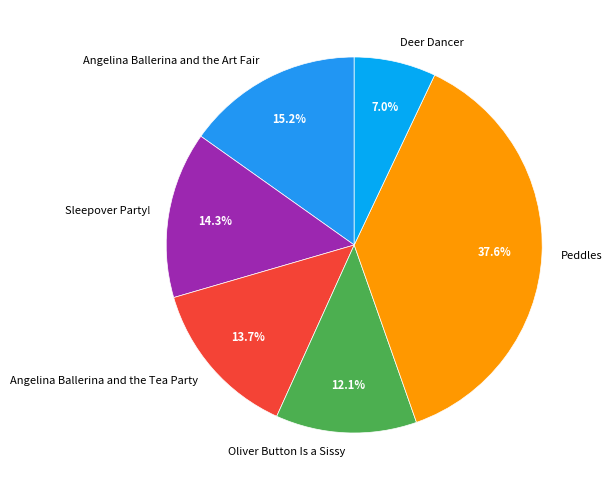

Approximately how many times larger is the value at Peddles compared to Angelina Ballerina and the Tea Party?

2.7